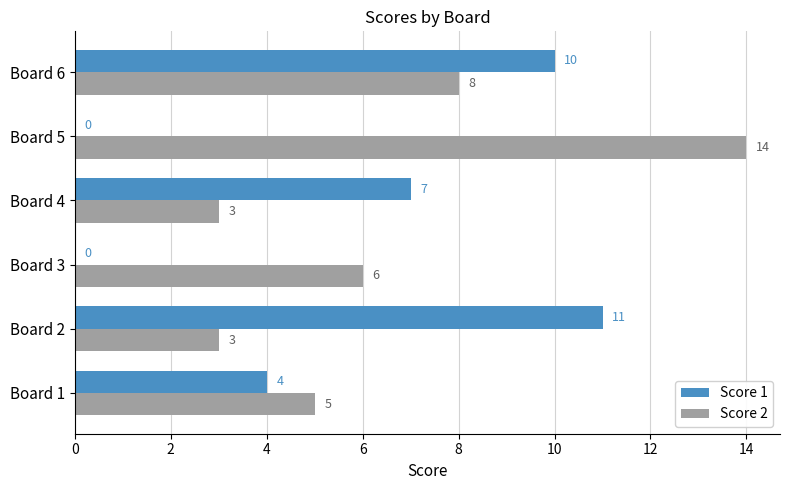

Is it true that Score 2 equals 14 at Board 5?

True